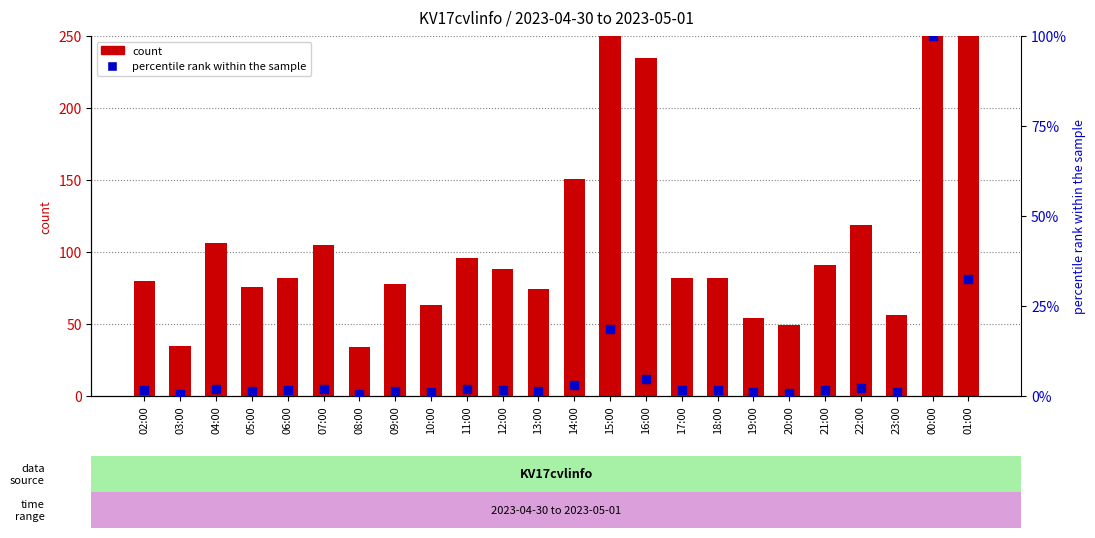

Which series reaches the maximum Y coordinate?

count